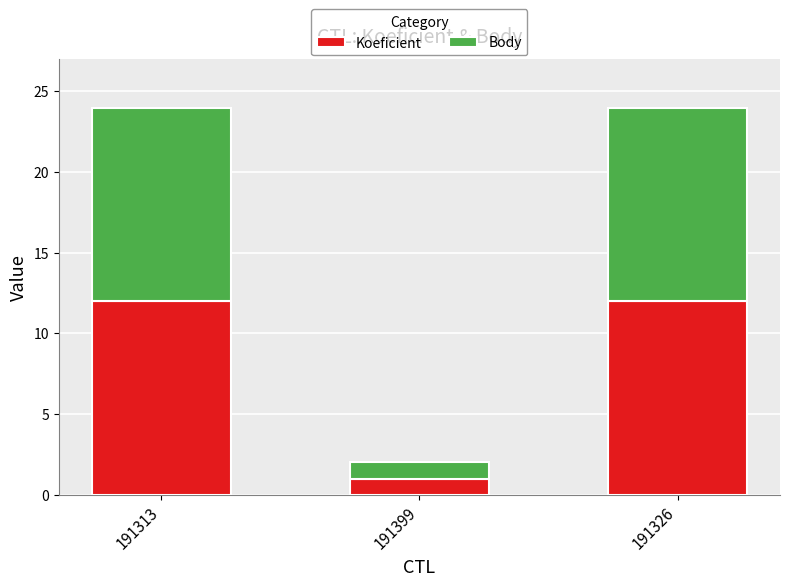

How many series are shown in this chart?

2